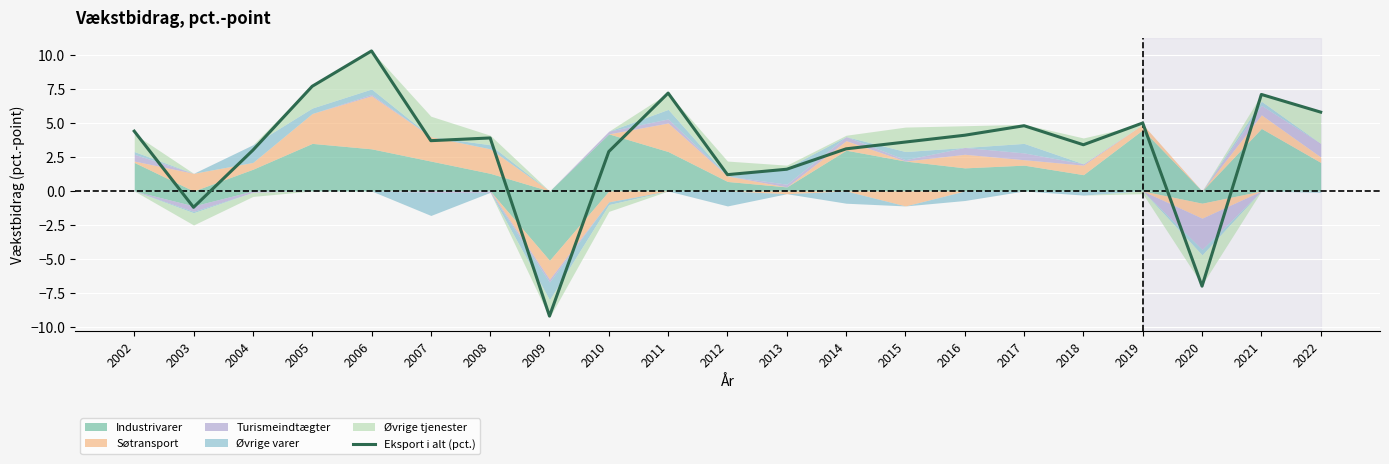

Between 2013 and 2015, which is larger?

2015